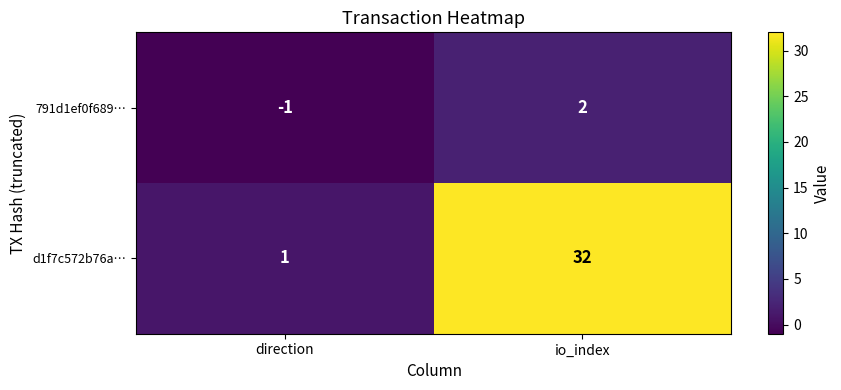

Which category has the lowest value across all series?

direction